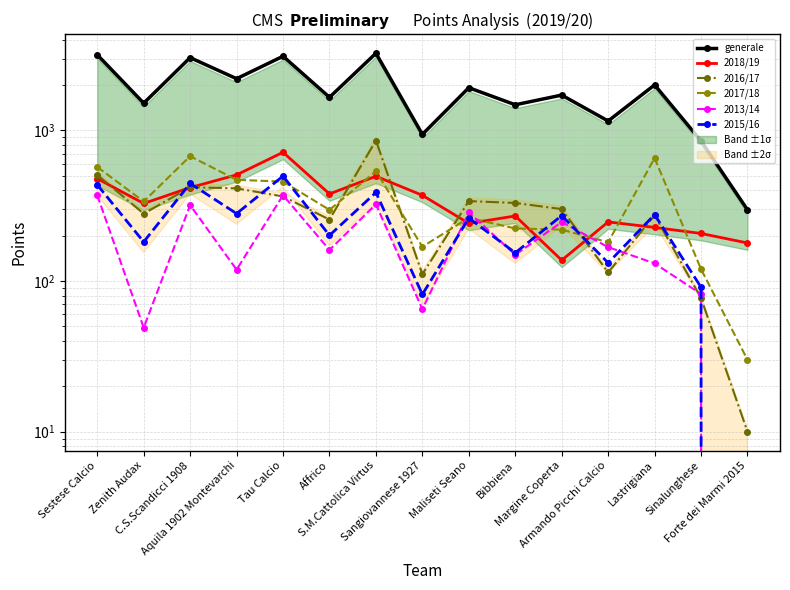

How many intersections are there between 2018/19 and 2017/18?

9